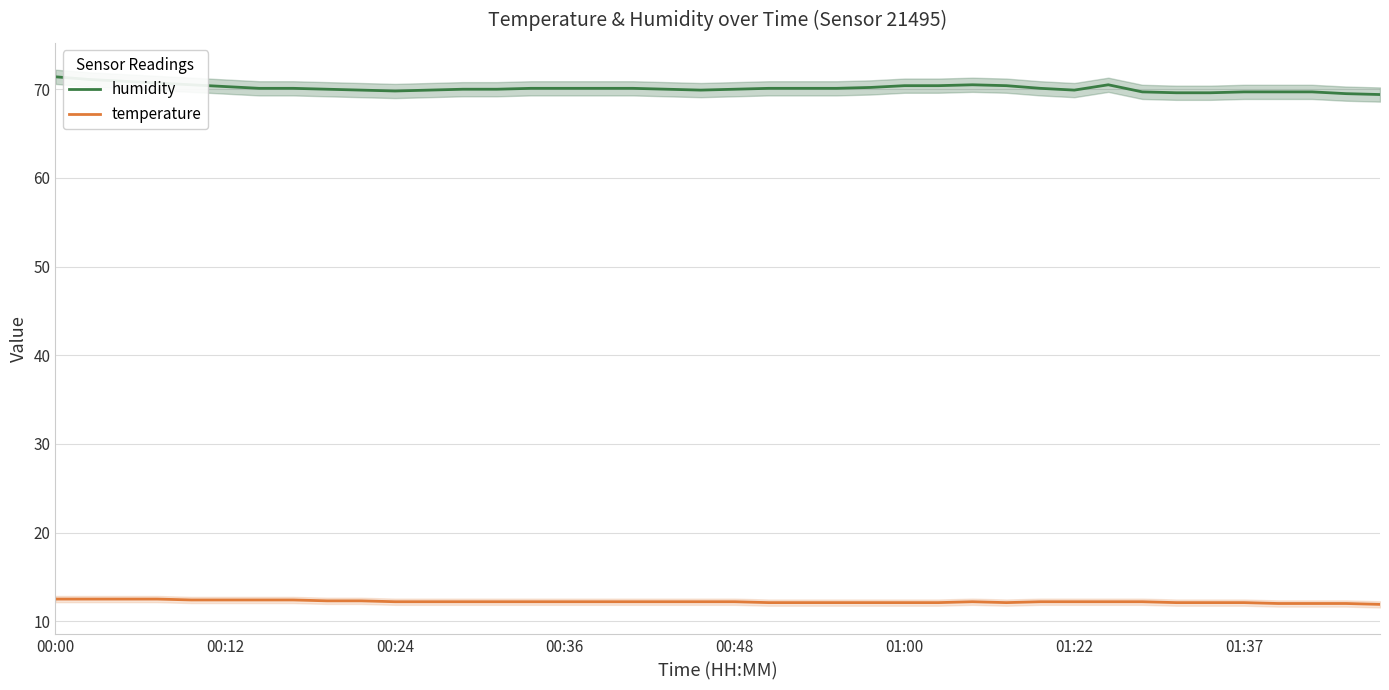

True or false: humidity and temperature cross at least once.

False